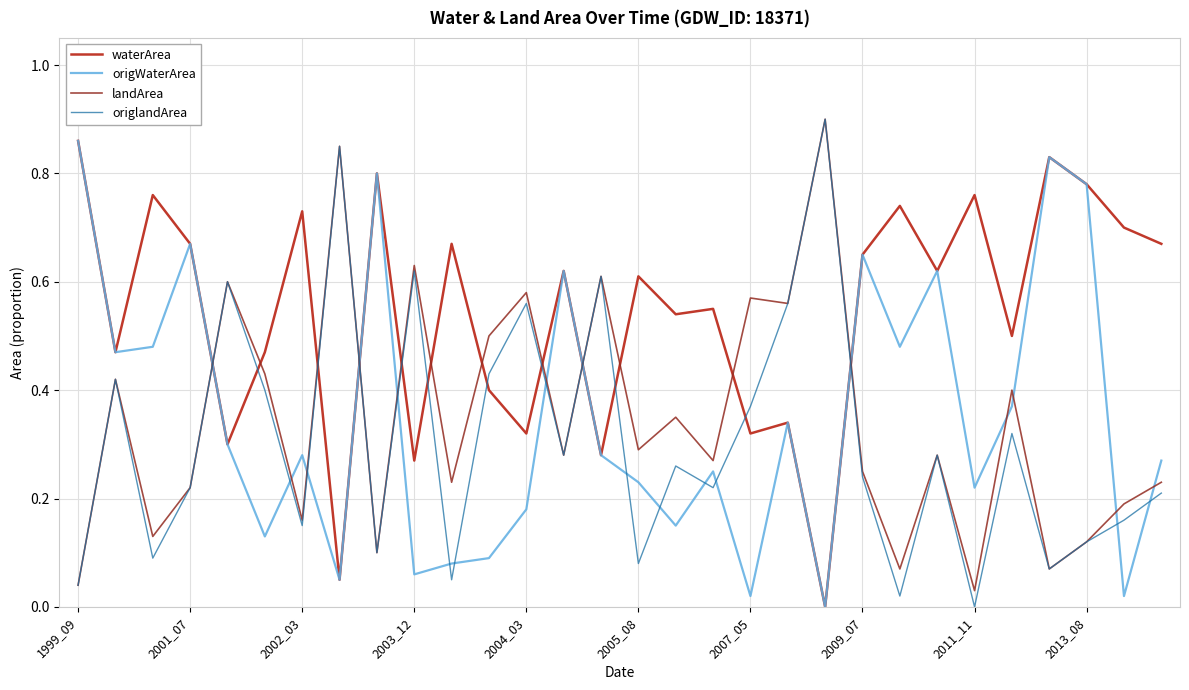

What are all the series names shown in the legend?

waterArea, origWaterArea, landArea, origlandArea